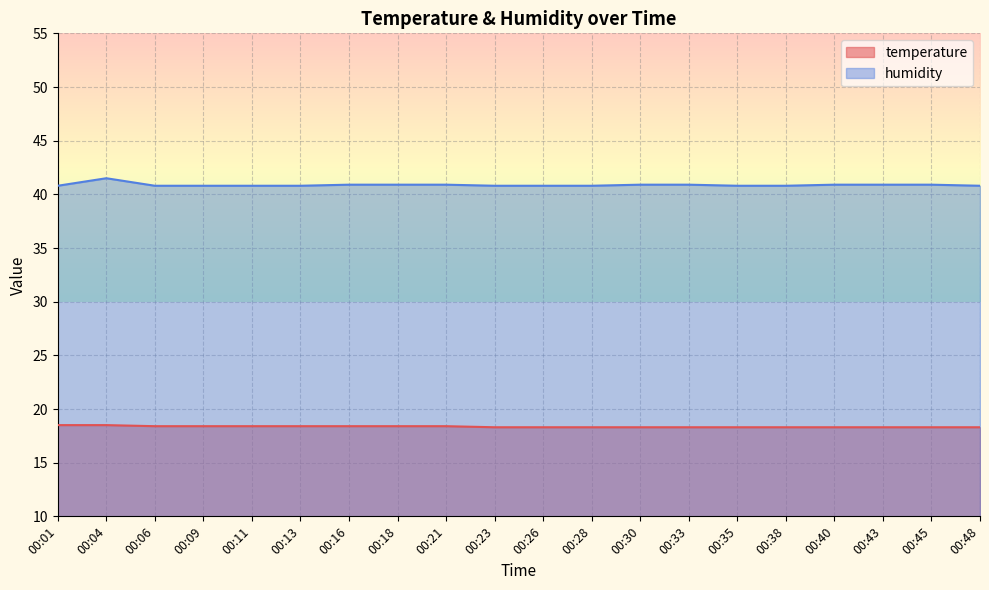

True or false: temperature and humidity intersect in this chart.

False